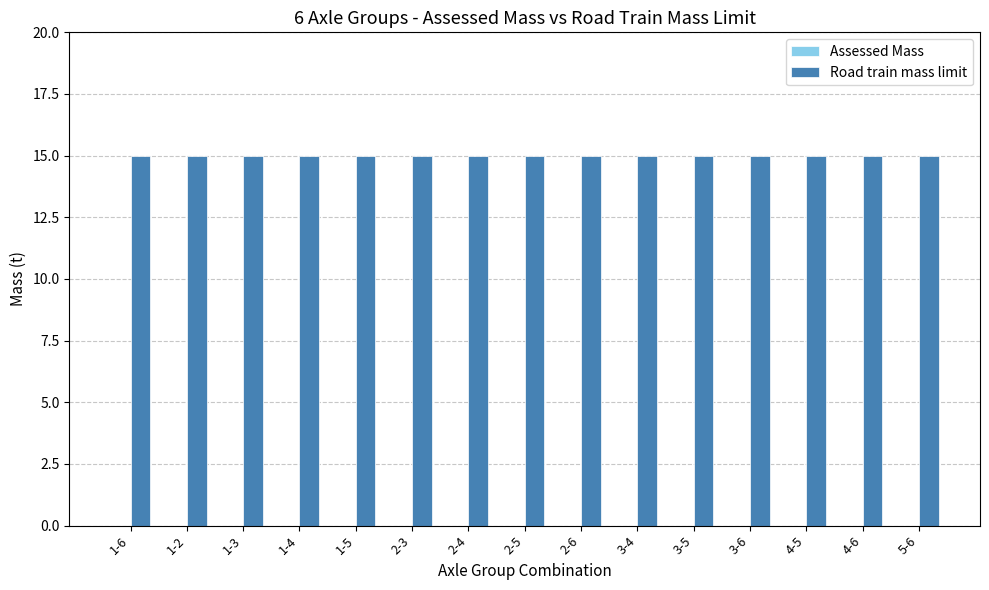

How many bars are there in each group?

2